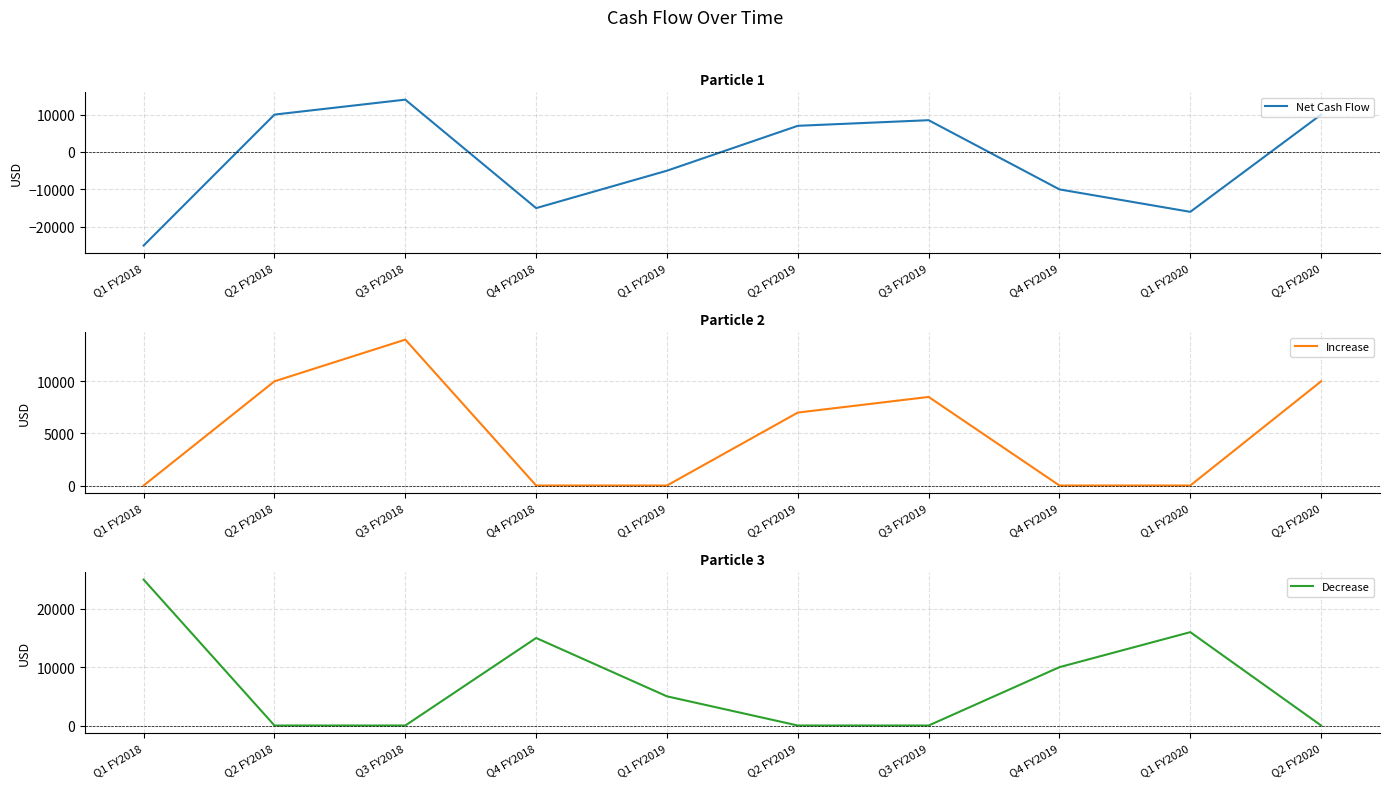

True or false: Increase has more than 1 points higher than both neighbors.

True